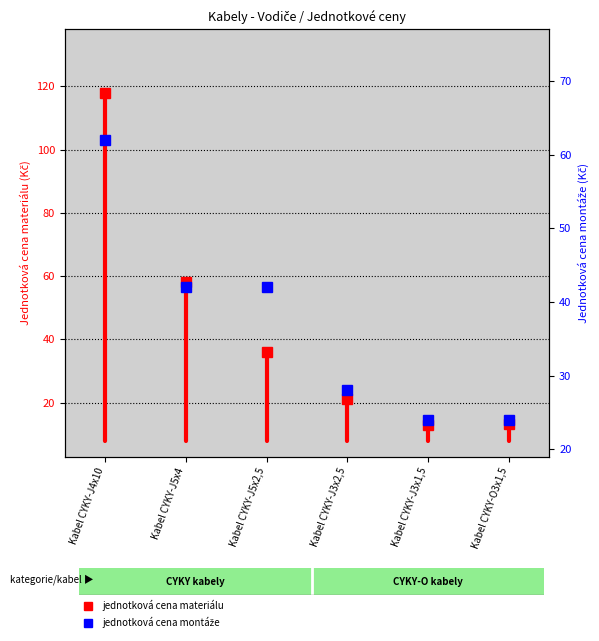

The value at Kabel CYKY-J4x10 is 25.7. True or false?

False